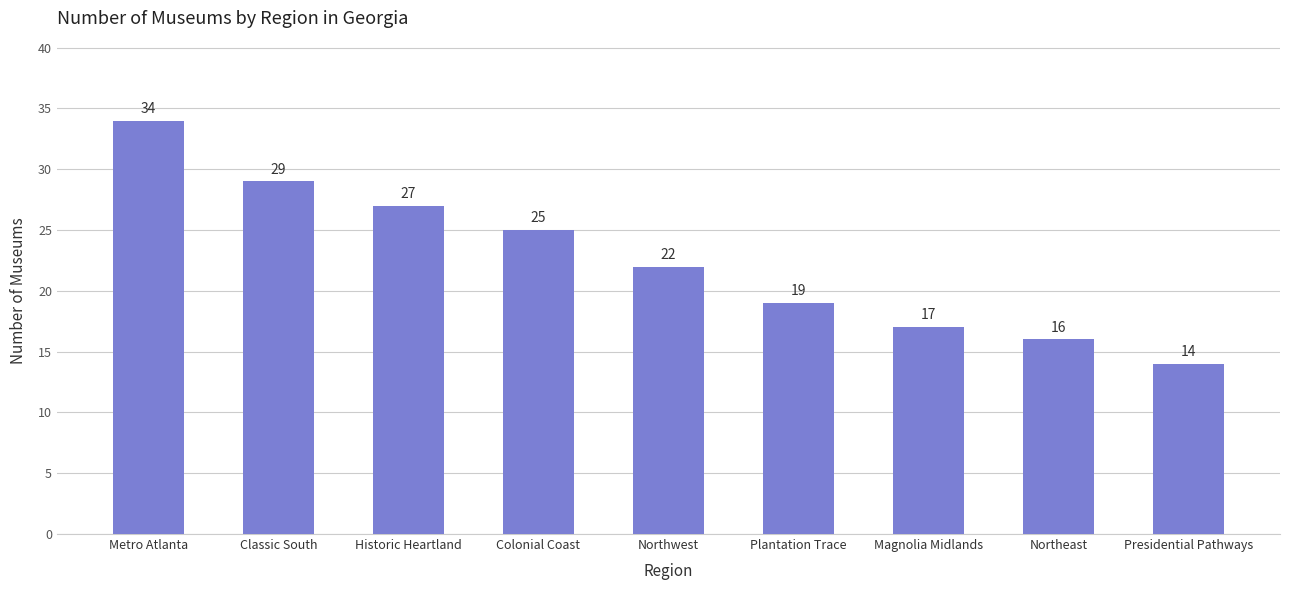

The value at Presidential Pathways is 14. True or false?

True